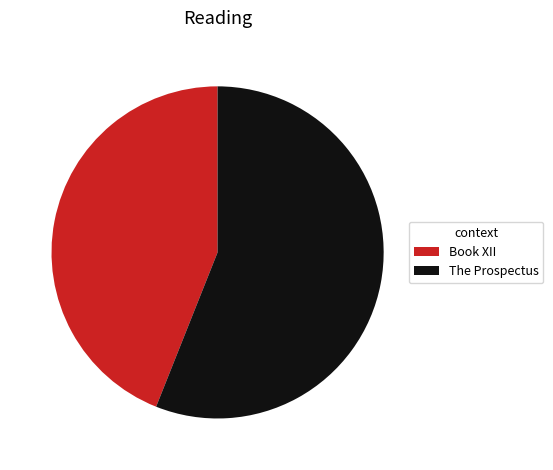

Combined, do The Prospectus and Book XII account for over 50%?

Yes